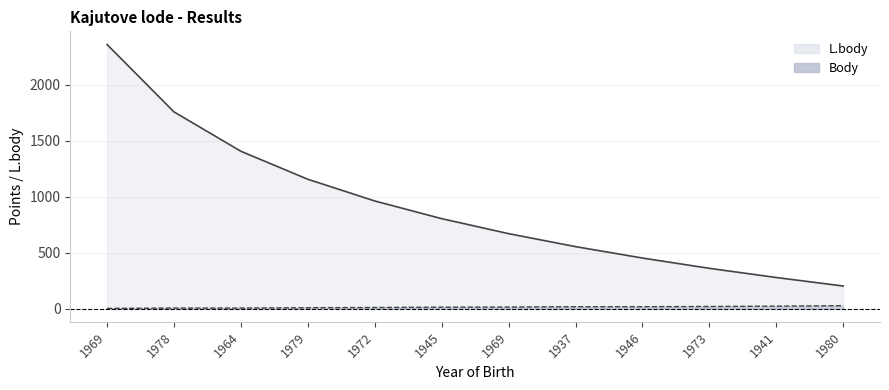

At which label does Body reach its minimum?

1969